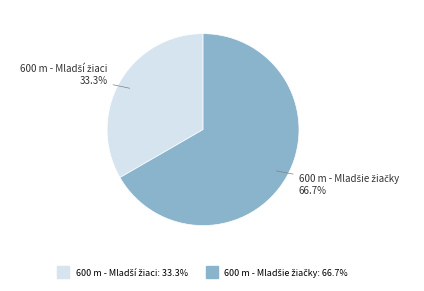

Count the number of slices in the pie.

2